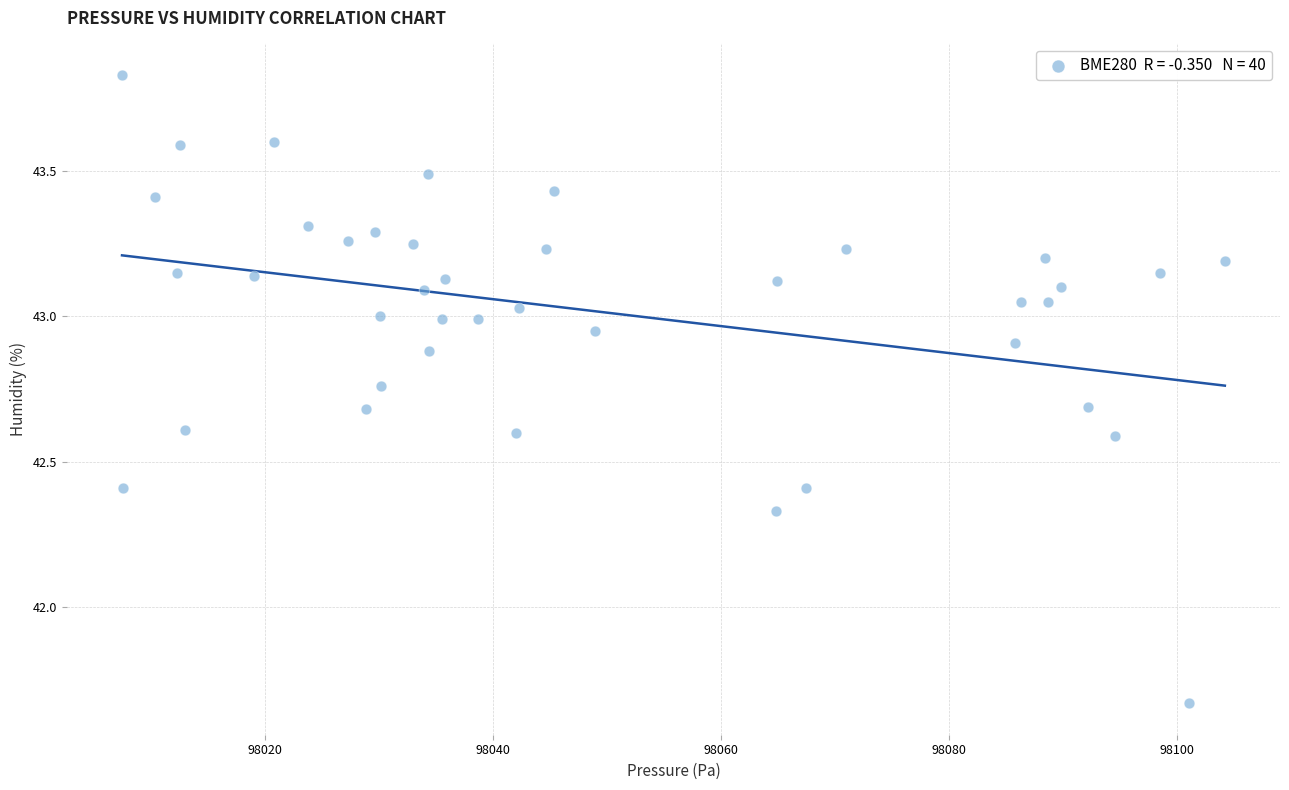

What is the range of Y values (max minus min)?

2.2